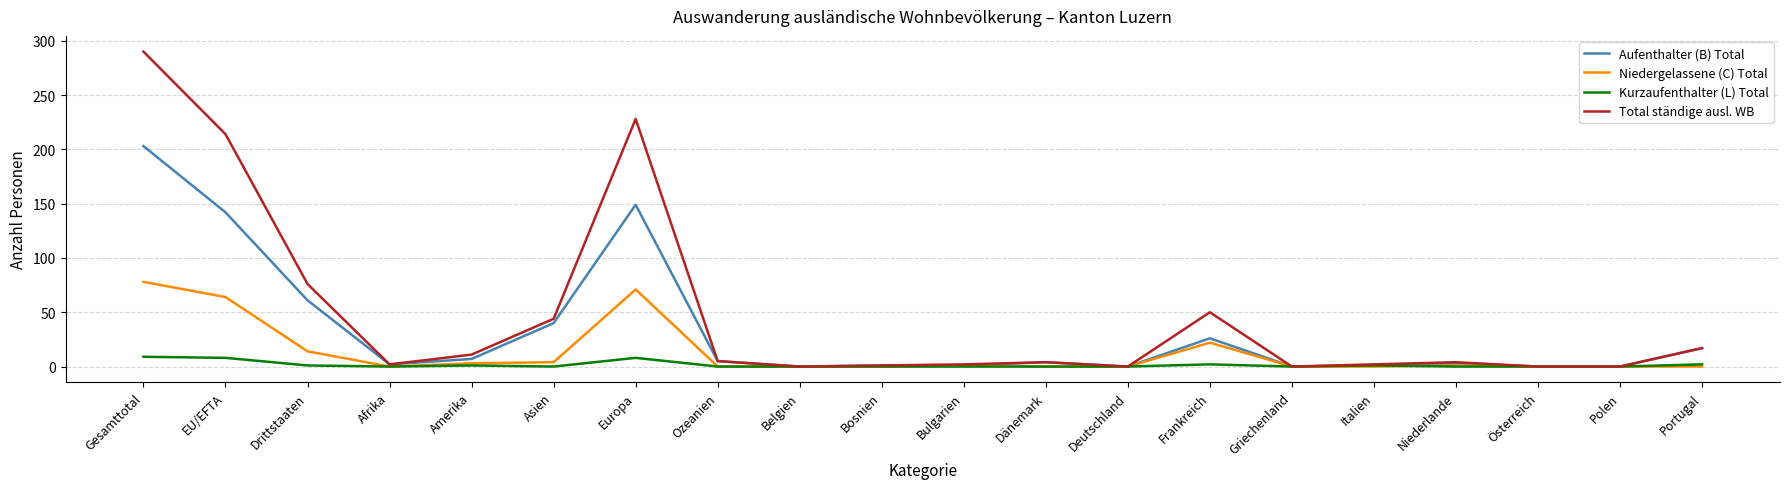

True or false: Niedergelassene (C) Total has more than 0 interior local peaks.

True